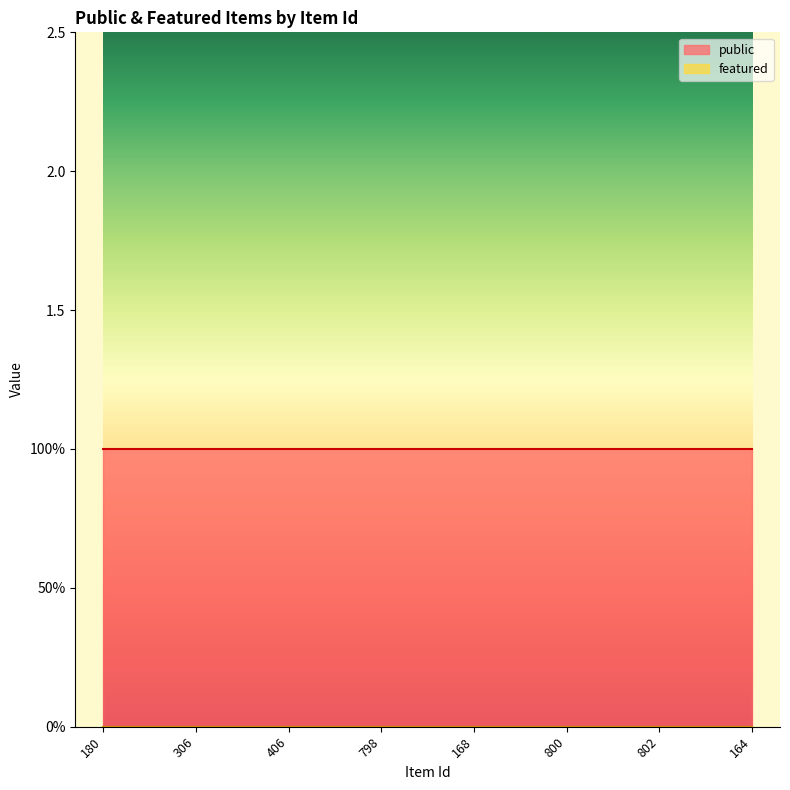

Which series changed the most between 180 and 800?

public